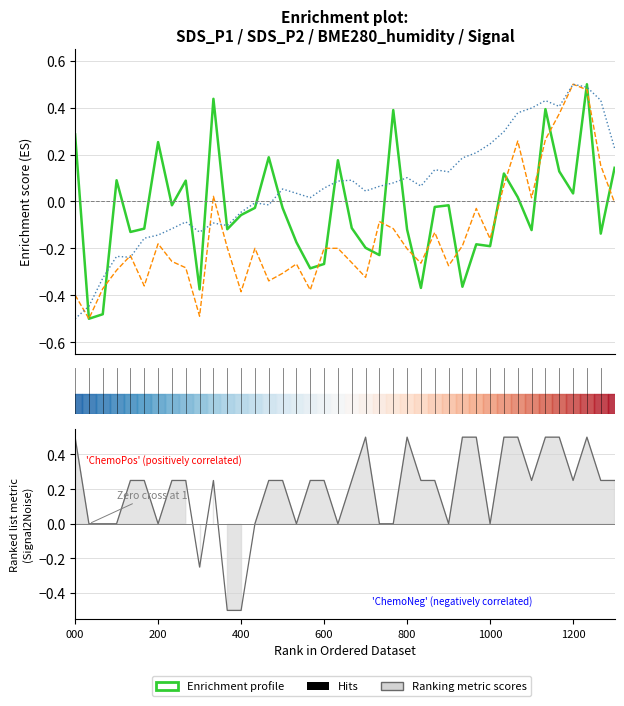

Is the value of BME280_humidity at 40 greater than the value of Ranking metric scores at 15?

No